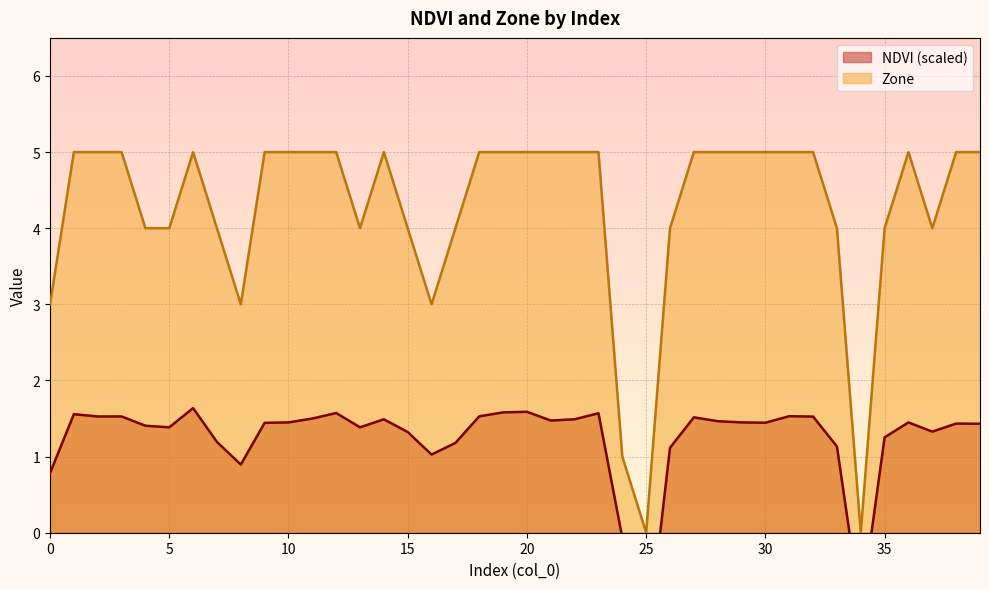

True or false: Zone and NDVI cross at least once.

False